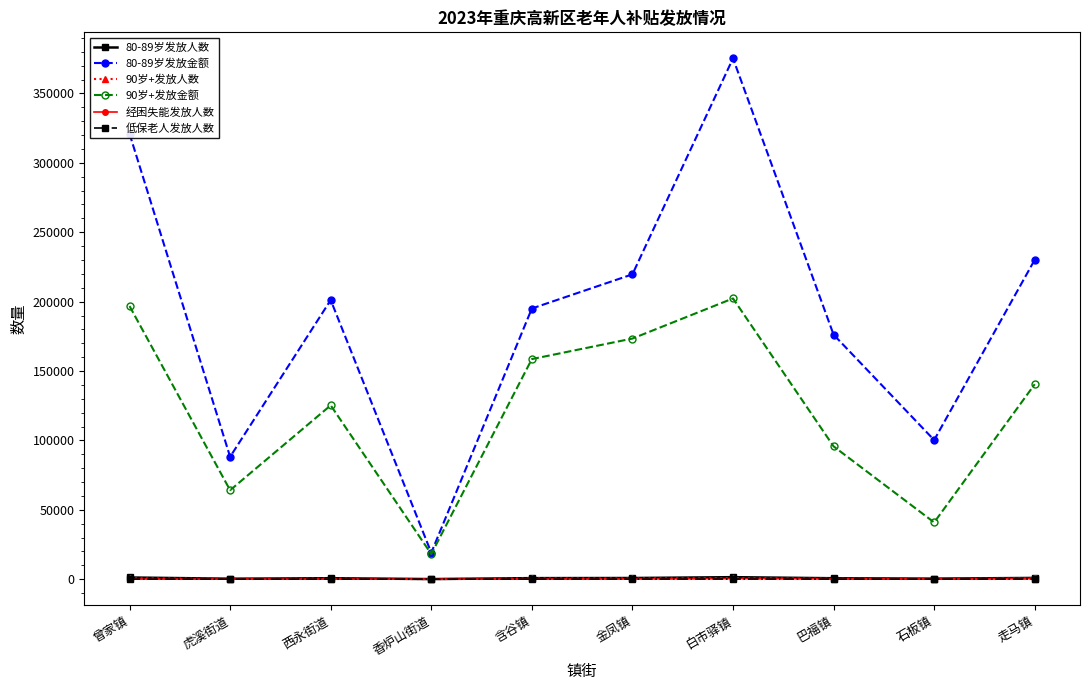

Does the chart have visible grid lines?

No